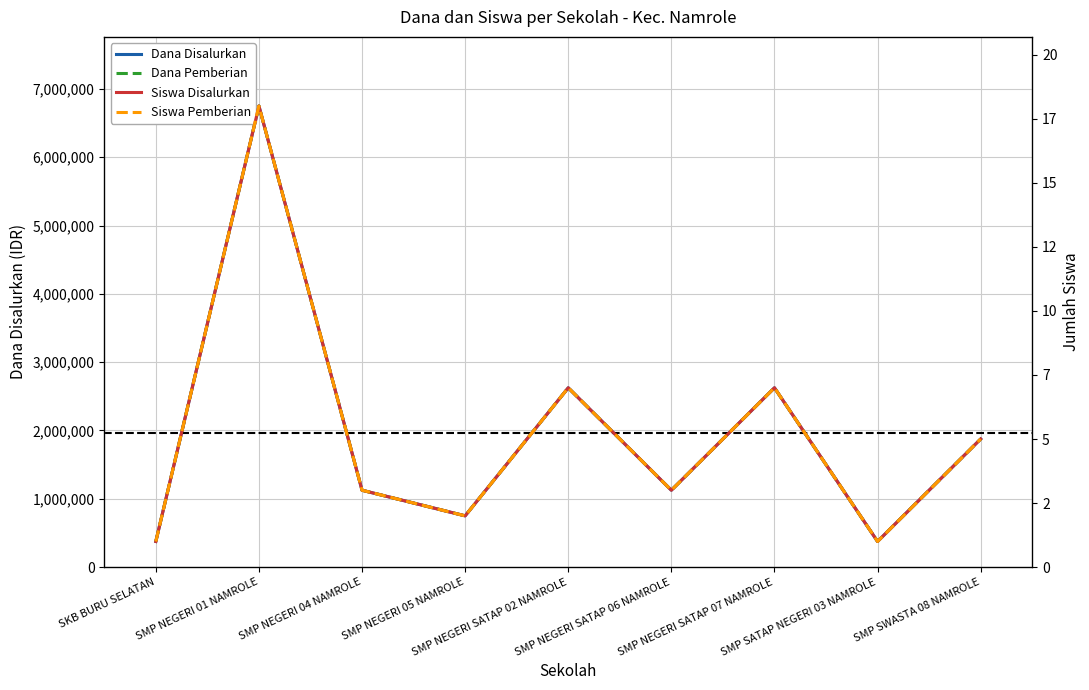

Which series changed the most between SMP NEGERI 05 NAMROLE and SMP NEGERI SATAP 06 NAMROLE?

Dana Disalurkan